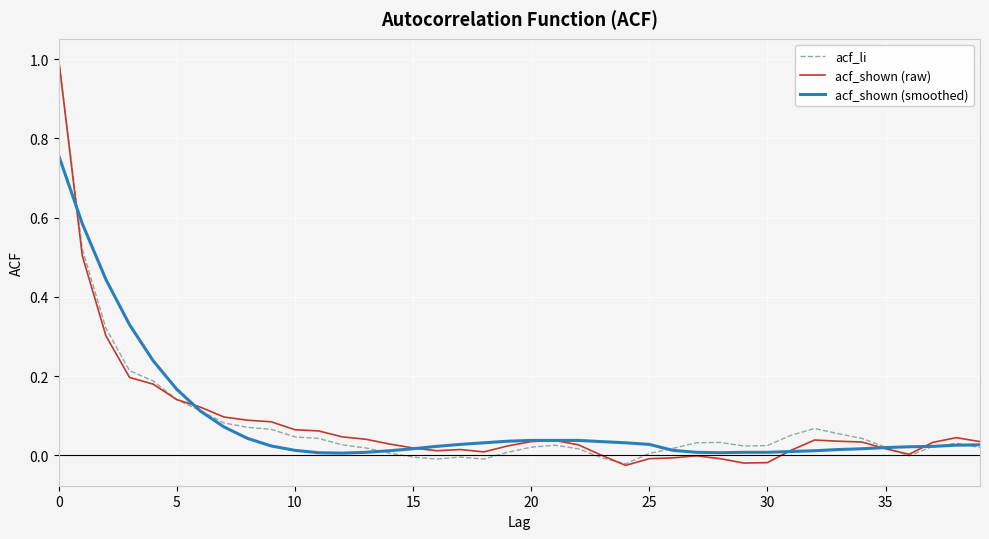

What is the maximum value for acf_li?

1.0